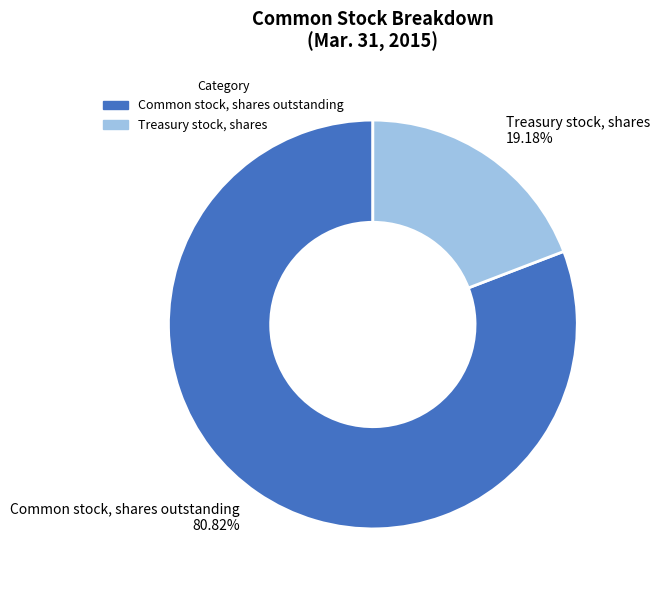

Which slice is the smallest?

Treasury stock, shares